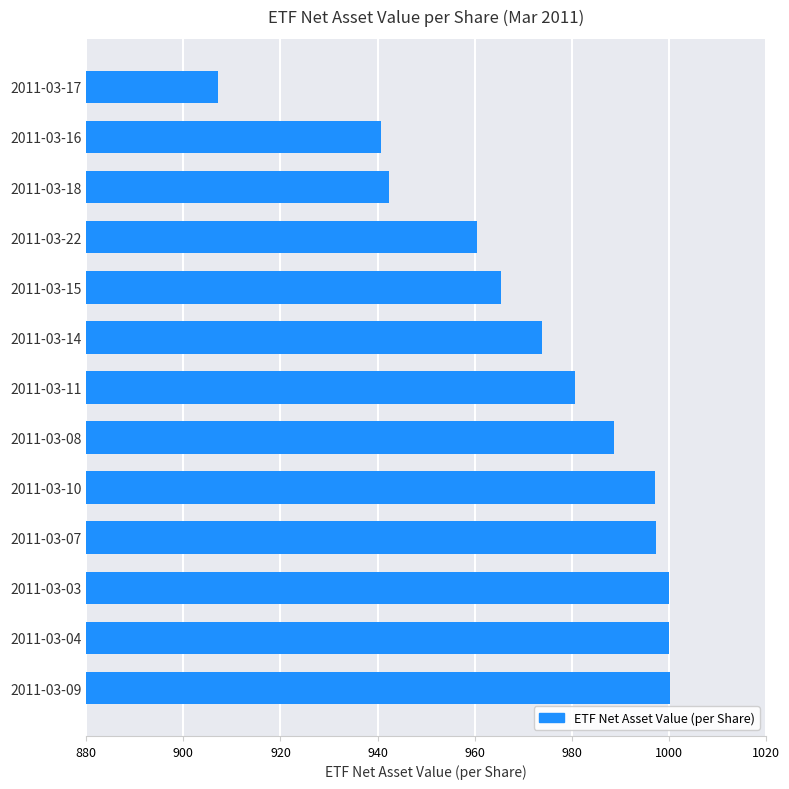

What is the change in value from 2011-03-15 to 2011-03-17?

-58.4